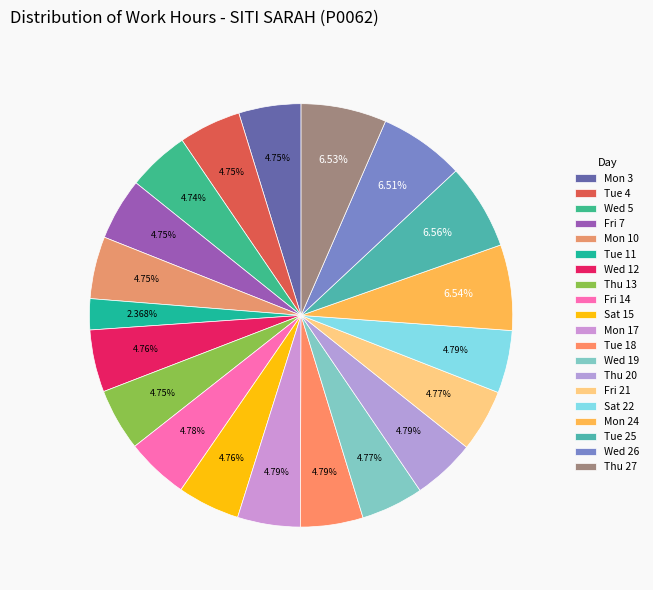

What is the change in value from Fri 7 to Fri 14?

+0.1